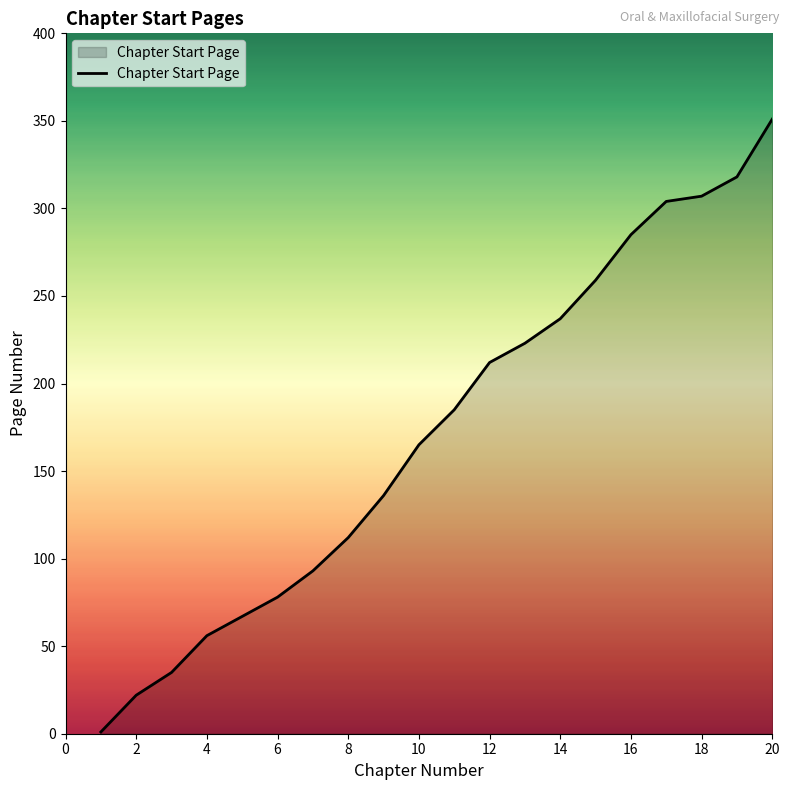

What is the difference between the maximum and minimum values?

350